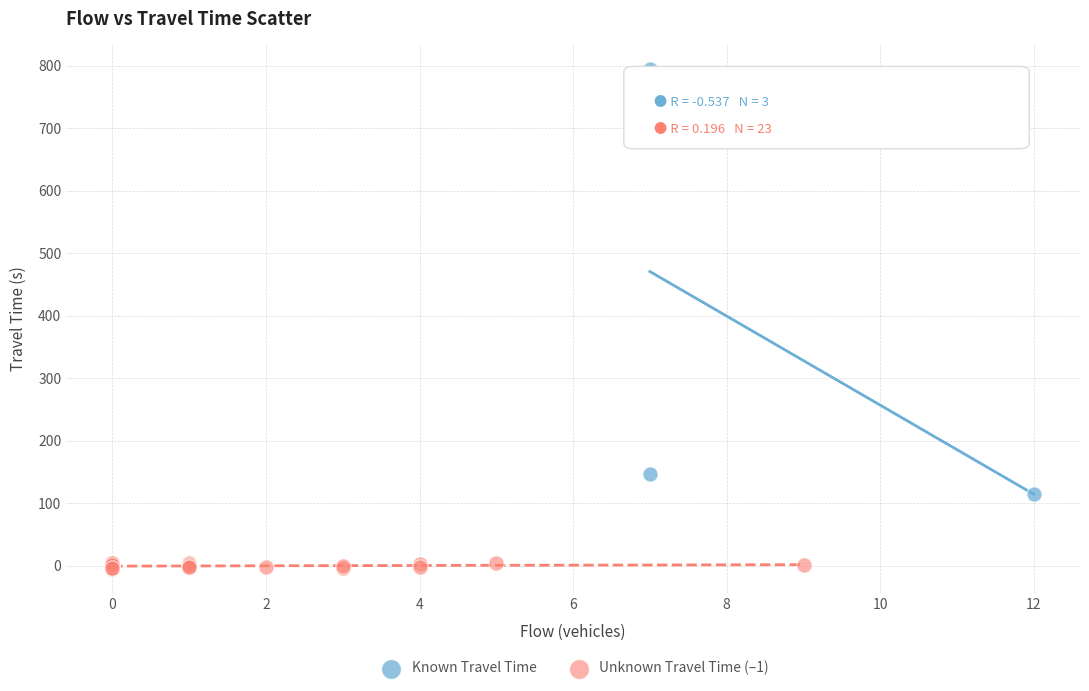

Which series reaches the maximum Y coordinate?

Known Travel Time